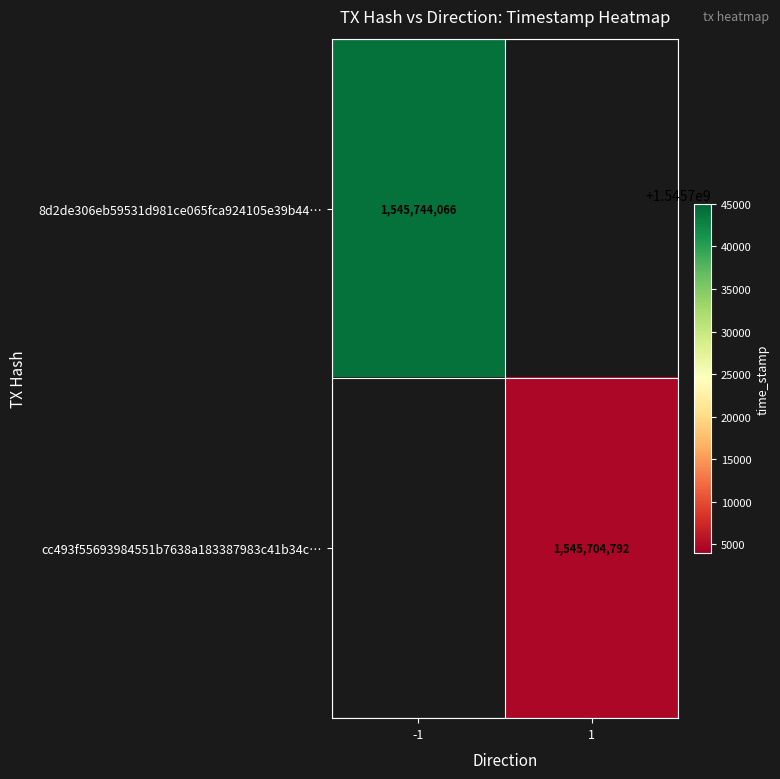

Is it true that cc493f55693984551b7638a183387983c41b34c… equals 953417795 at 1?

False